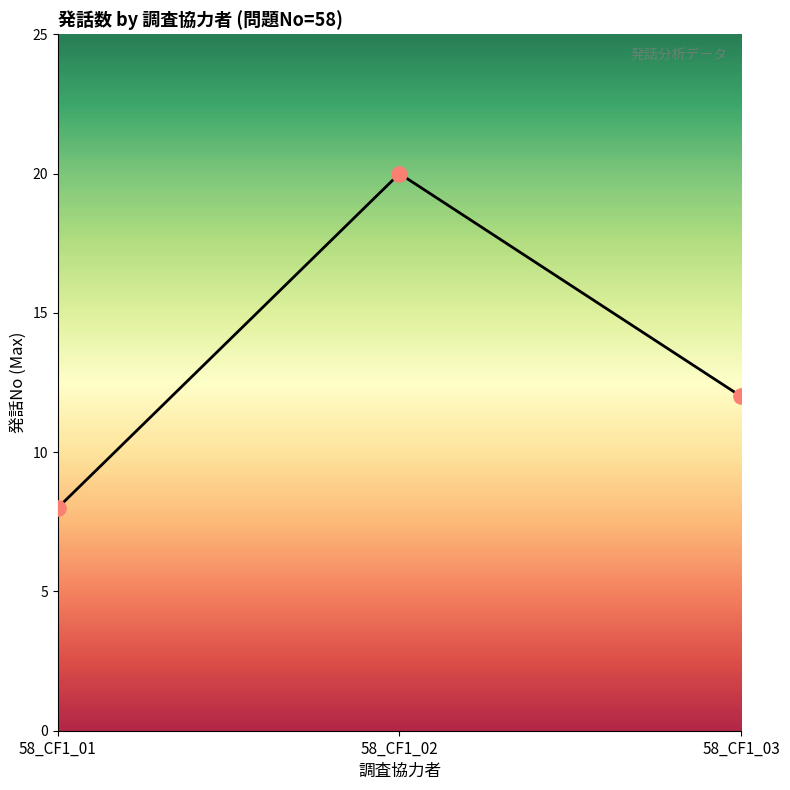

What is the change in value from 58_CF1_02 to 58_CF1_03?

-8